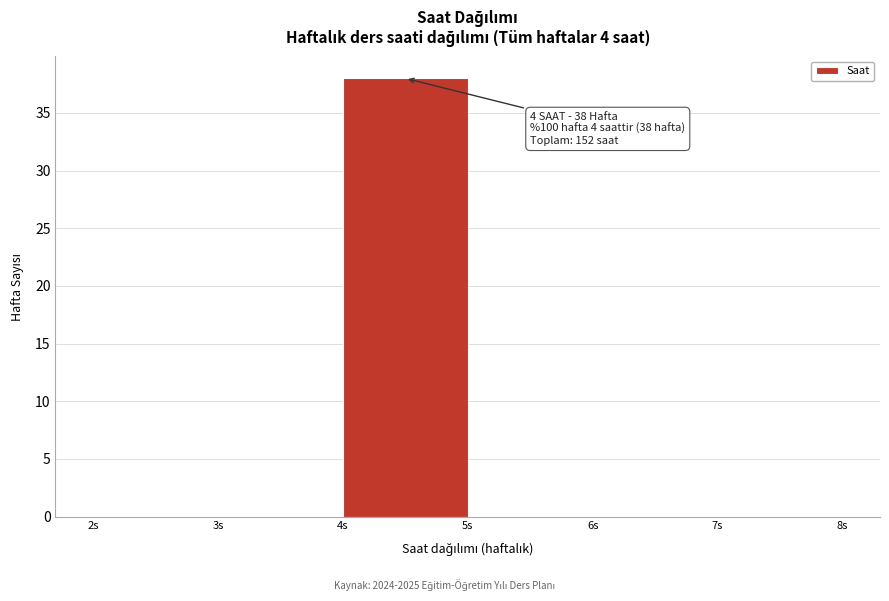

Over which range of the x-axis is the bar tallest?

4 to 5